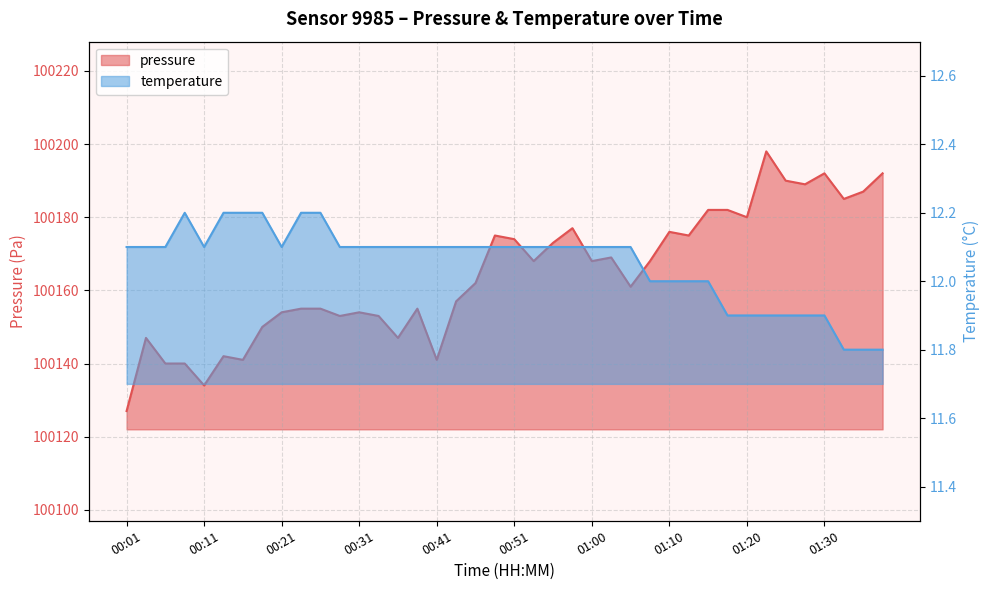

True or false: temperature has more than 1 points higher than both neighbors.

False